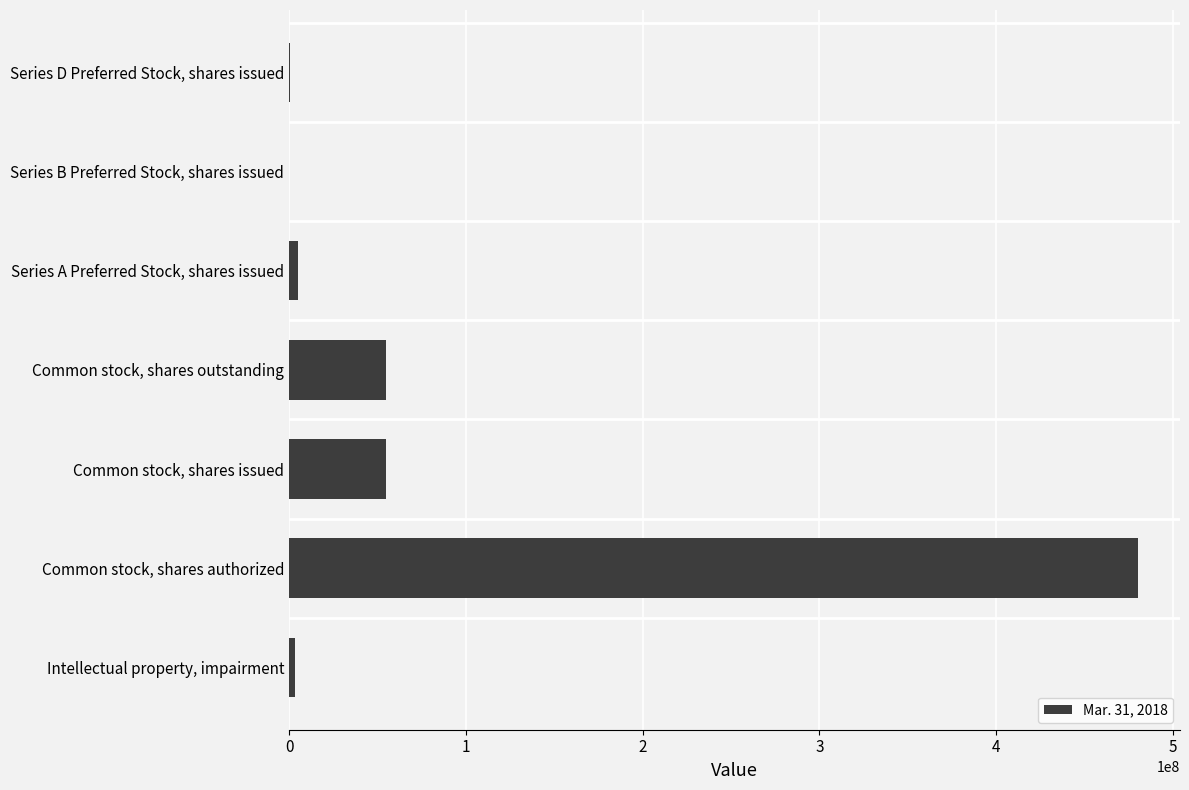

What is the maximum value shown in the chart?

480000000